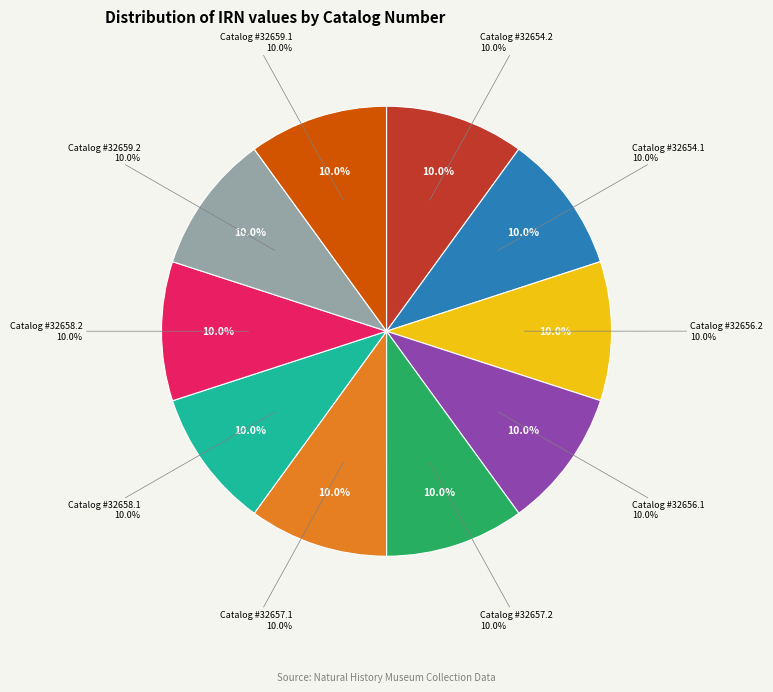

Which category has the smallest portion of the pie?

32654.2